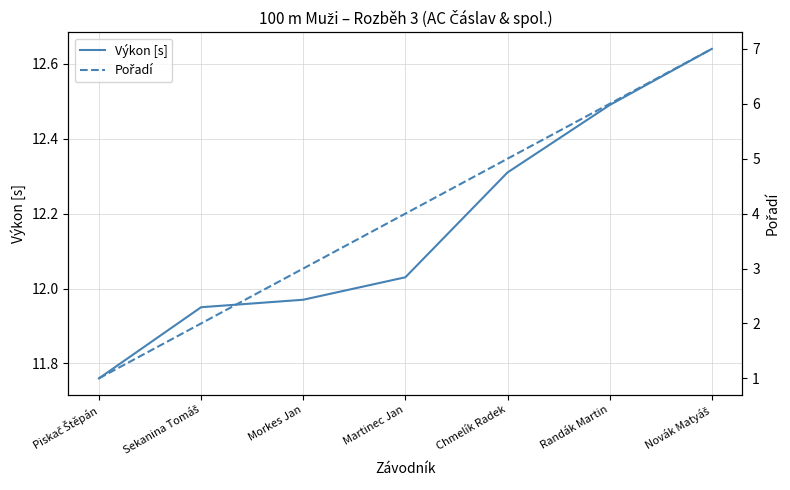

Reading left to right, extract all data points from this chart.

Výkon [s]: Piskač Štěpán=11.8	Sekanina Tomáš=11.9	Morkes Jan=12.0	Martinec Jan=12.0	Chmelík Radek=12.3	Randák Martin=12.5	Novák Matyáš=12.6
Pořadí: Piskač Štěpán=1.0	Sekanina Tomáš=2.0	Morkes Jan=3.0	Martinec Jan=4.0	Chmelík Radek=5.0	Randák Martin=6.0	Novák Matyáš=7.0